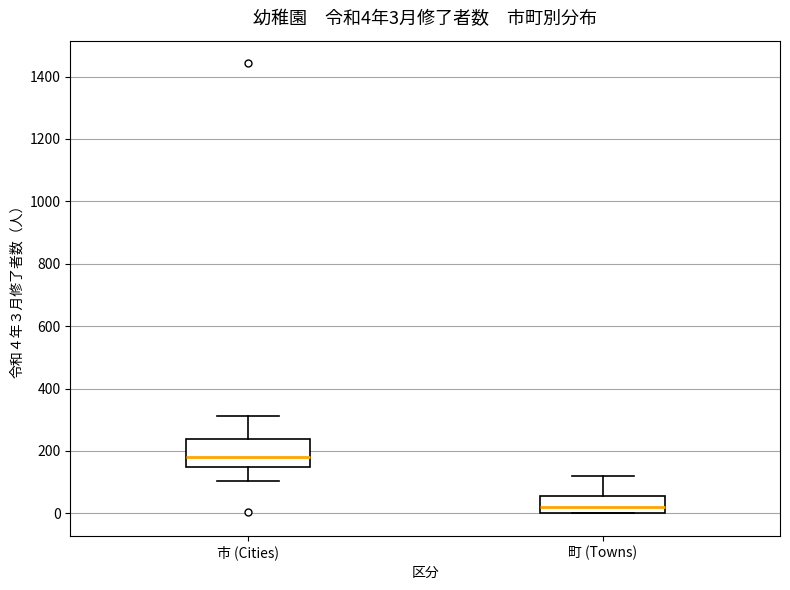

Comparing the boxes themselves (not the whiskers), which one is the tallest?

市 (Cities)